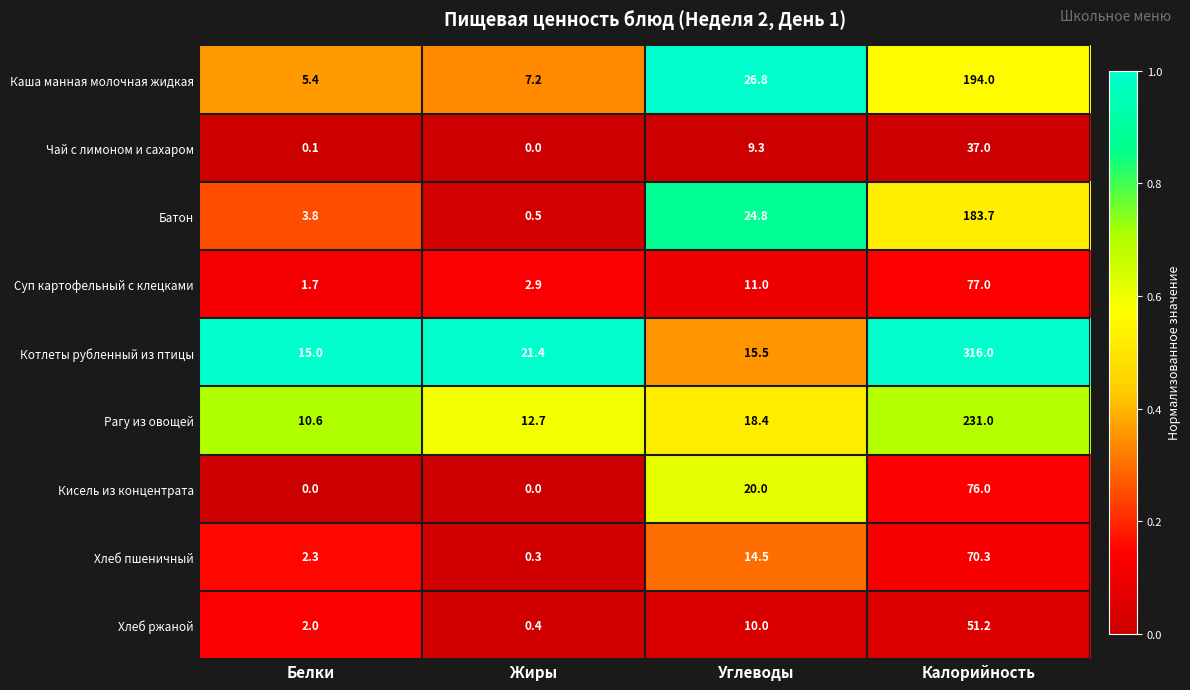

What is the difference between the highest and lowest values at Углеводы?

17.5